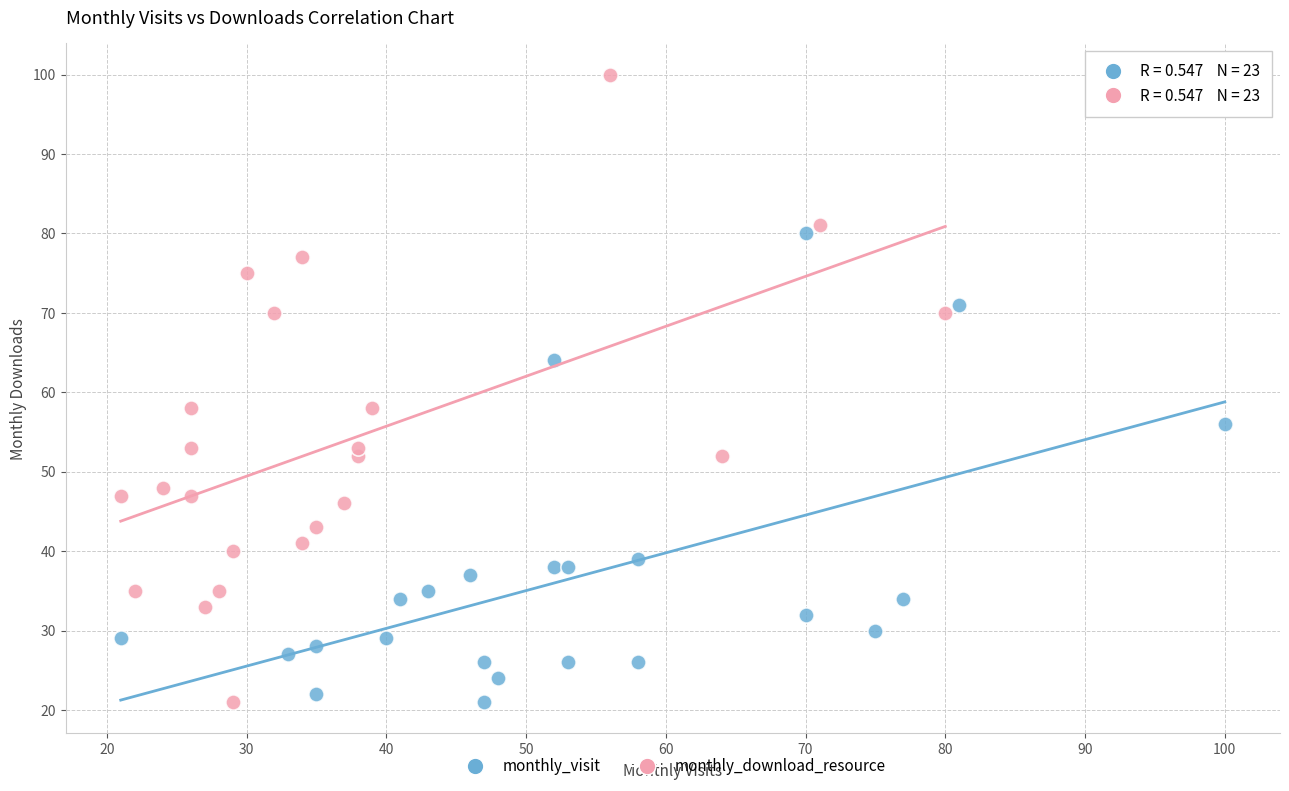

What are all the series names shown in the legend?

monthly_visit, monthly_download_resource